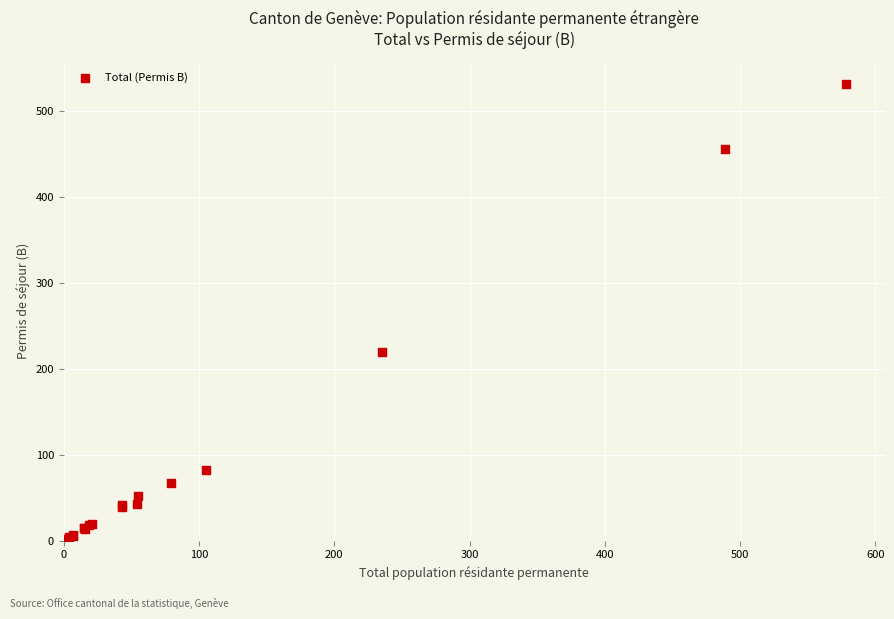

What Y value in the scatter plot is closest to 266?

220